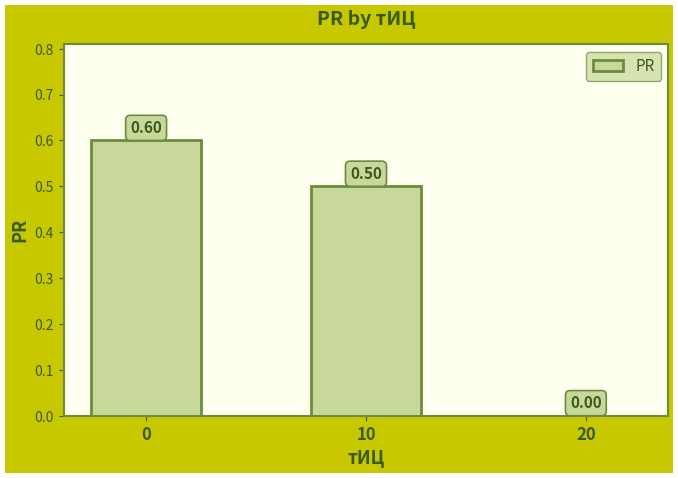

How many series are shown in this chart?

1